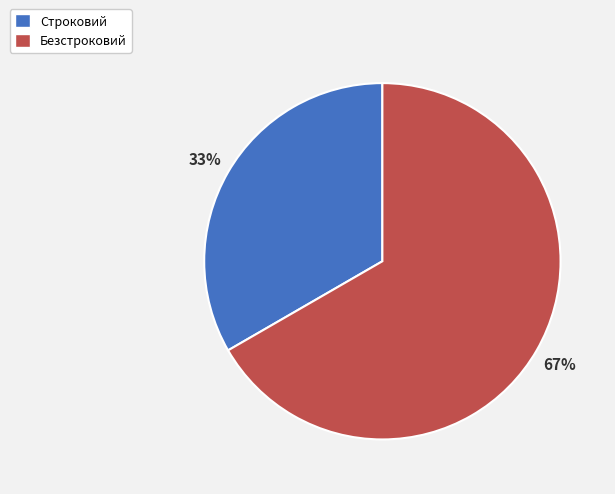

To the nearest percent, what is the average slice percentage?

50%